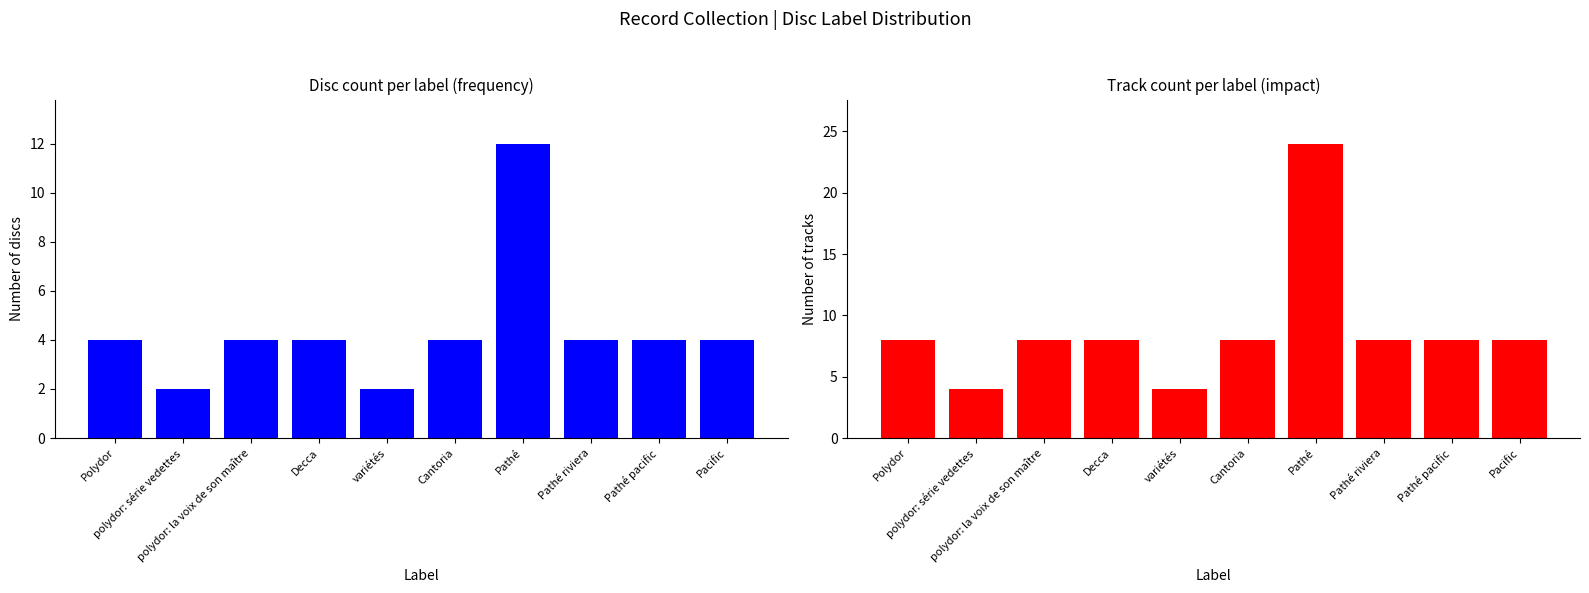

Which has a higher value, polydor: série vedettes or Cantoria?

Cantoria